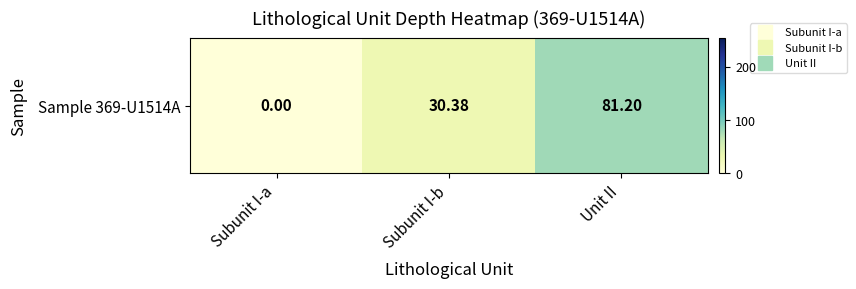

The chart shows a value of 30.4 at Subunit I-b. True or false?

True